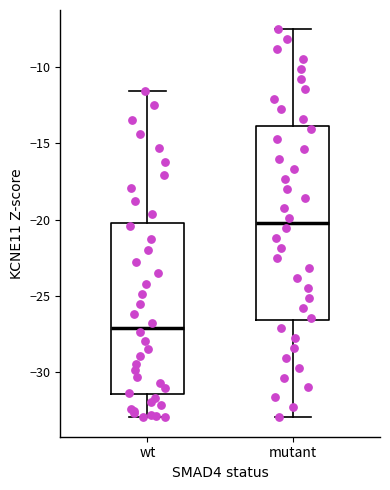

Which box is the tallest, from its lower edge to its upper edge?

mutant